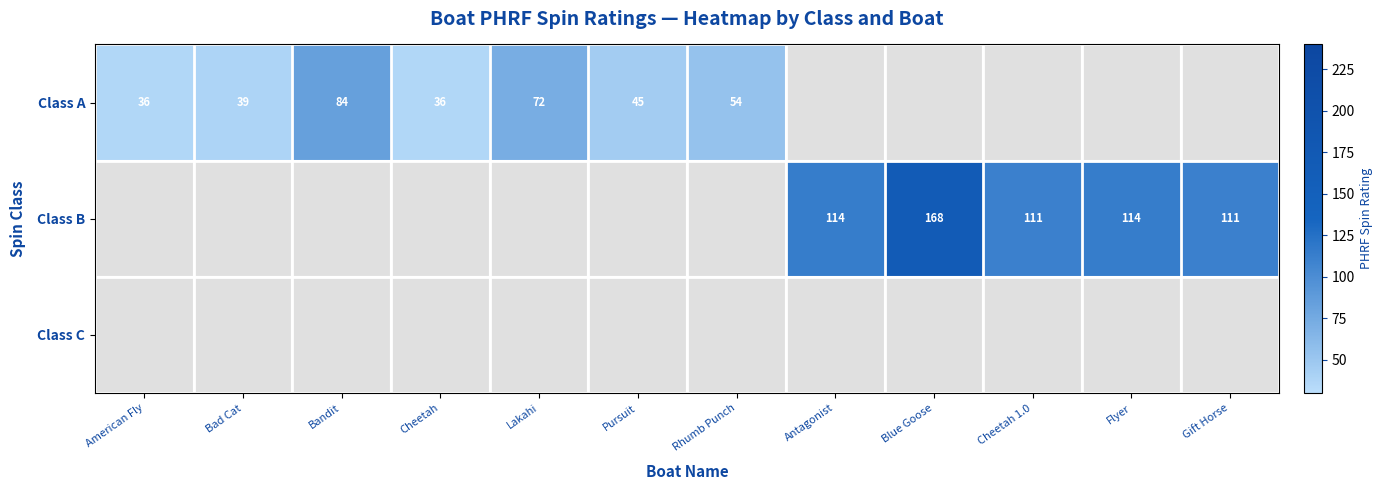

The Class B series shows 185 at Flyer. True or false?

False